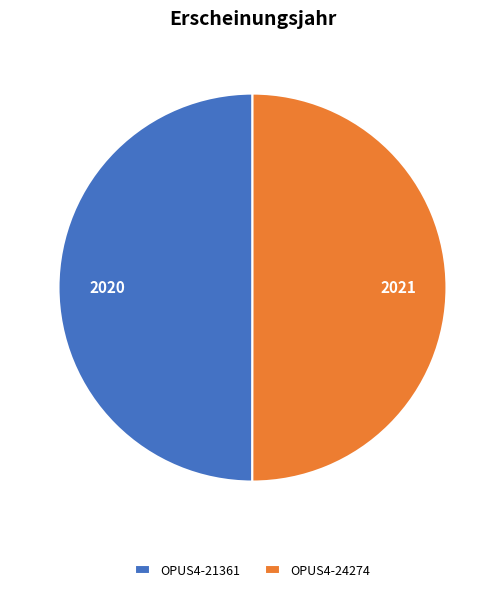

Approximately how many times larger is the value at OPUS4-21361 compared to OPUS4-24274?

1.0